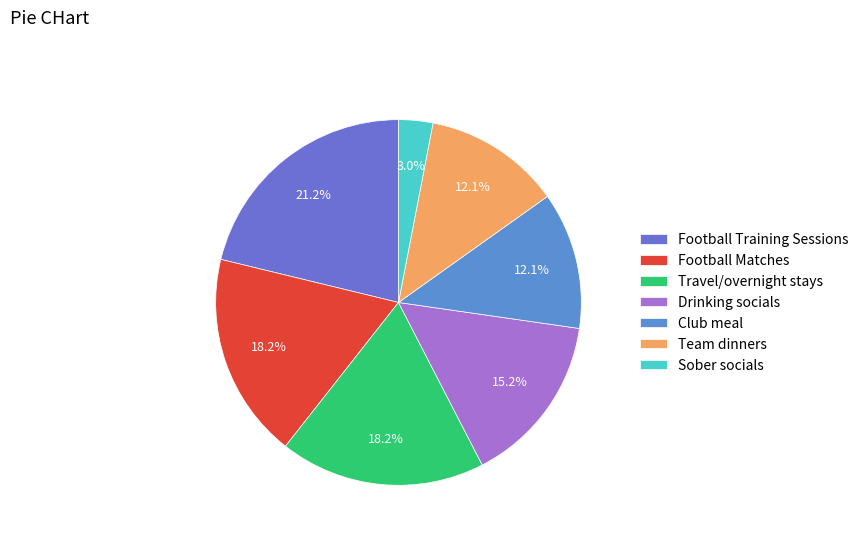

What percentage is the Football Training Sessions slice, to the nearest percent?

21%